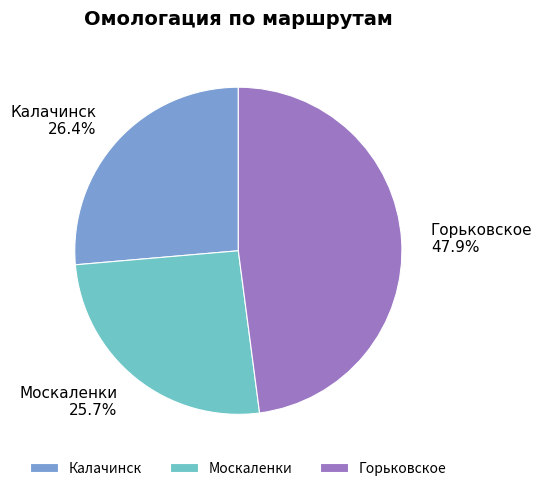

What percentage is the Горьковское slice, to the nearest percent?

48%